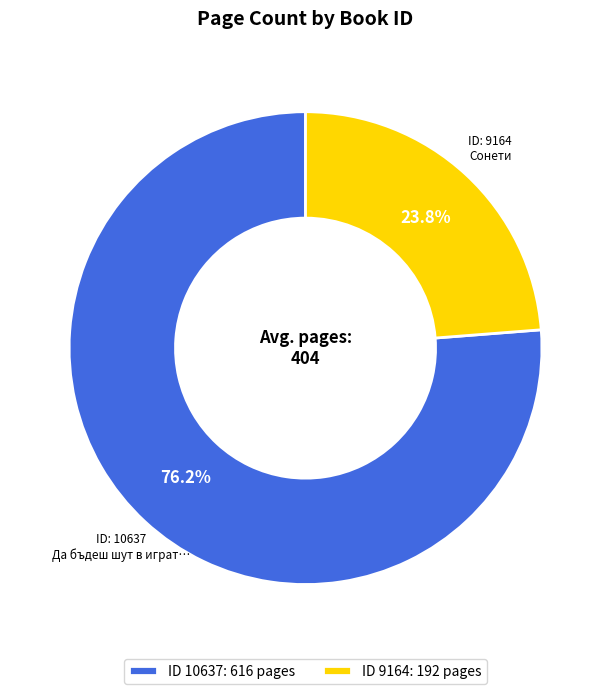

Rank the categories by value from lowest to highest.

ID 9164: 192 pages, ID 10637: 616 pages